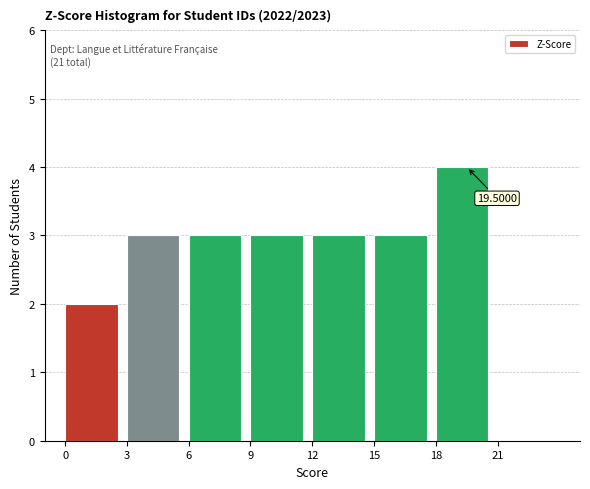

Which range on the x-axis has the tallest bar?

18 to 21